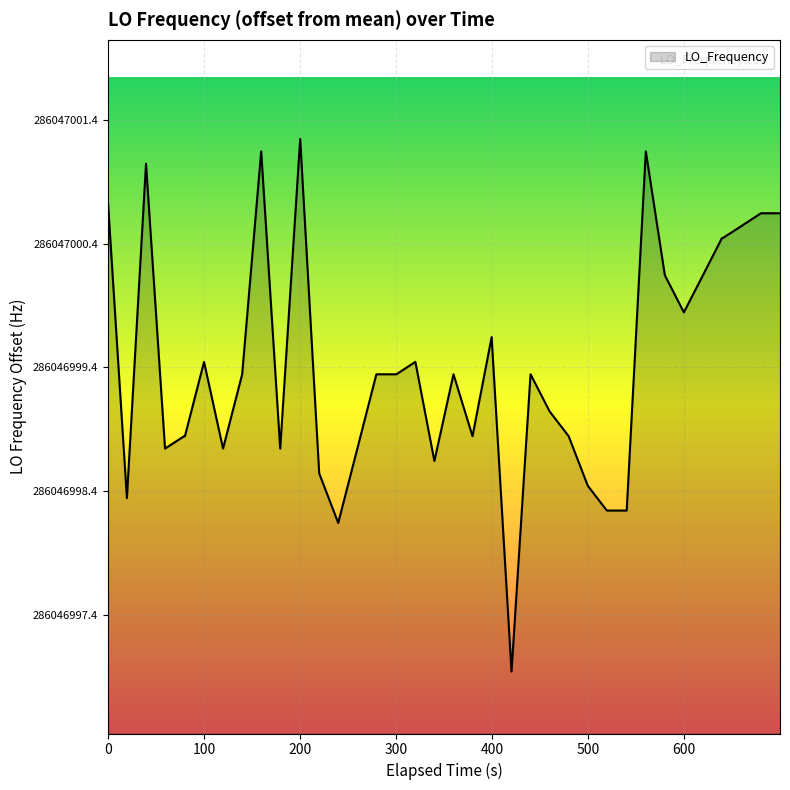

What is the difference between the second highest and second lowest values?

3.0